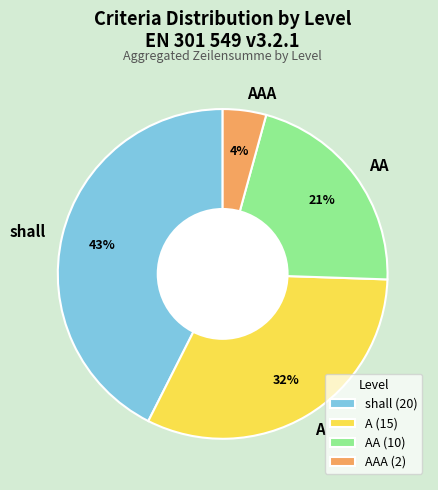

To the nearest percent, what percentage of the pie is A?

32%